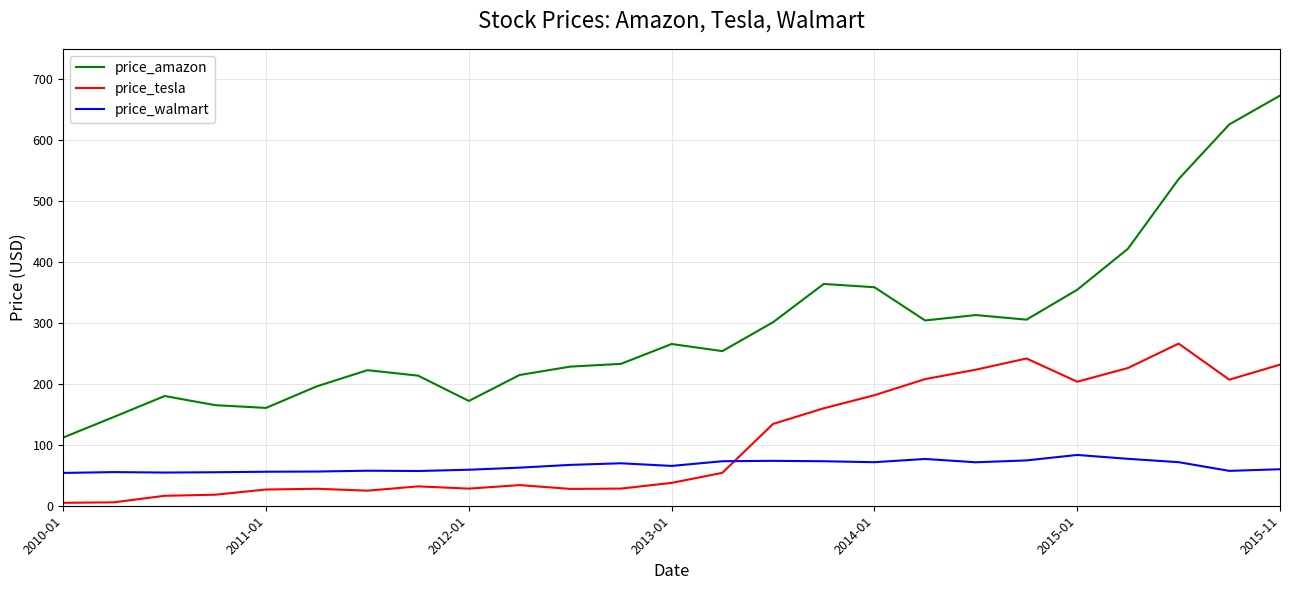

What is the difference between the maximum and minimum values in the price_tesla series?

261.4